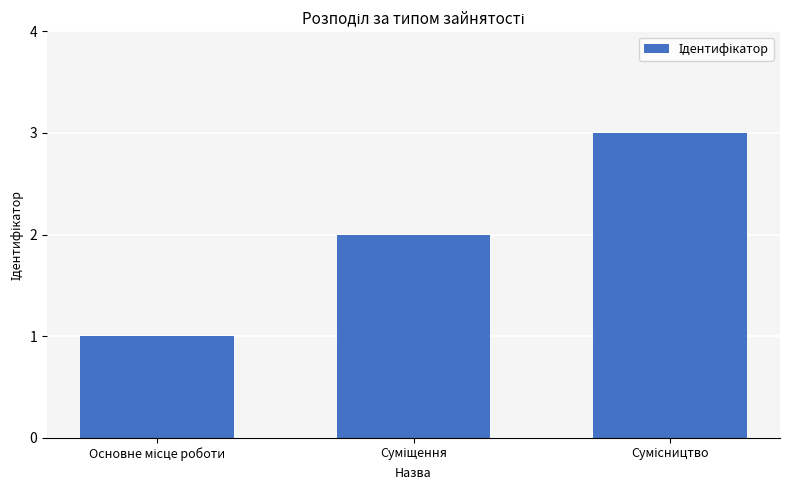

What is the sum of all values?

6